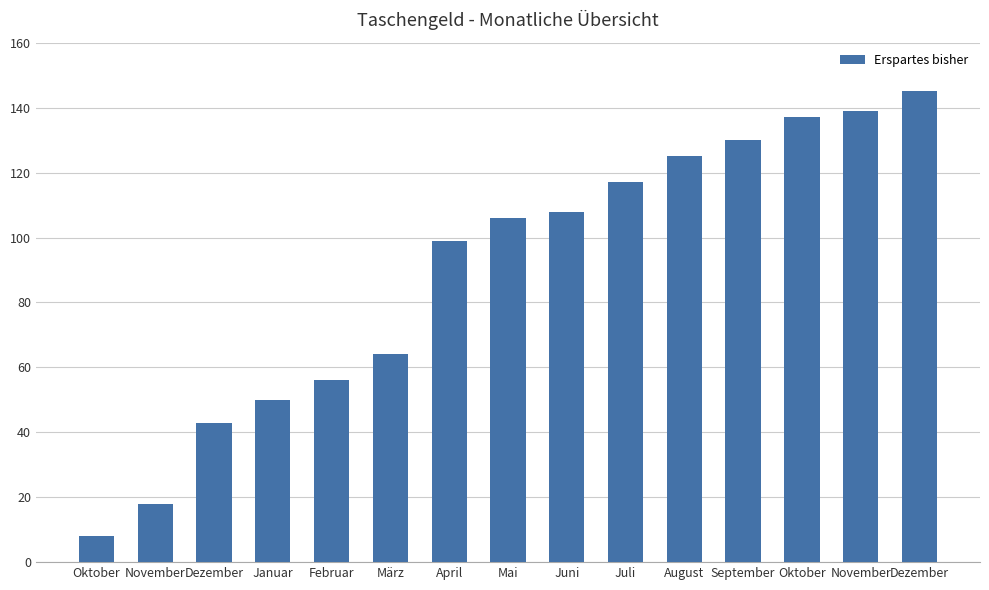

Rank the categories by value from highest to lowest.

Dezember, November, Oktober, September, August, Juli, Juni, Mai, April, März, Februar, Januar, Dezember, November, Oktober